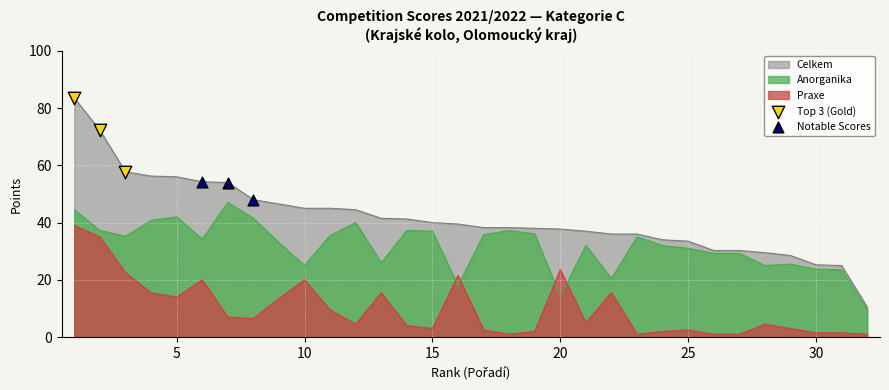

At how many categories does at least one series exceed 51?

7